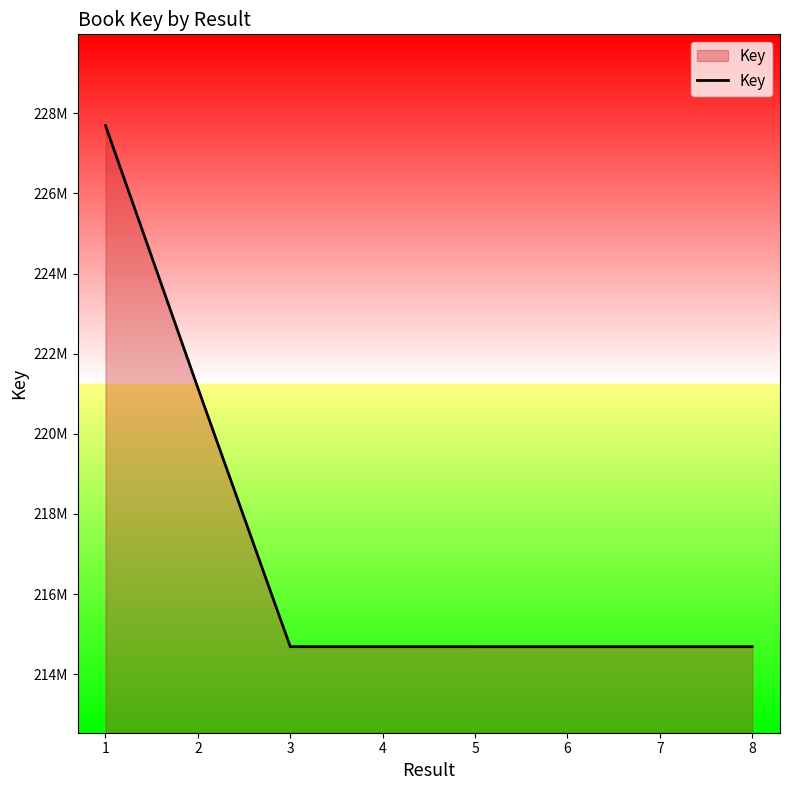

At which label is the value closest to 221191020?

2